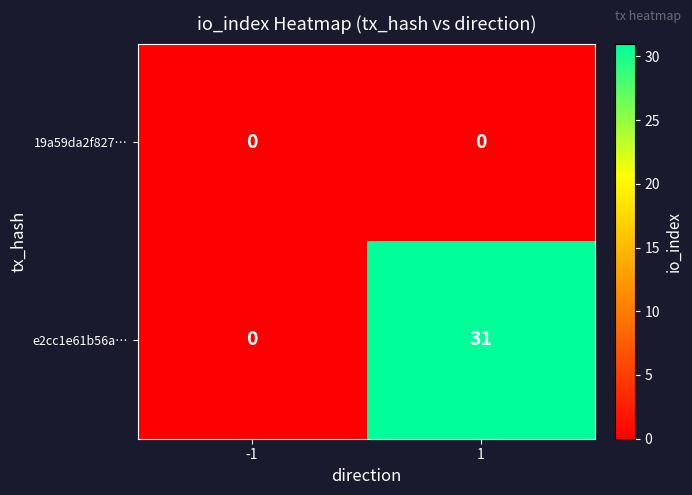

What is the greatest value displayed?

31